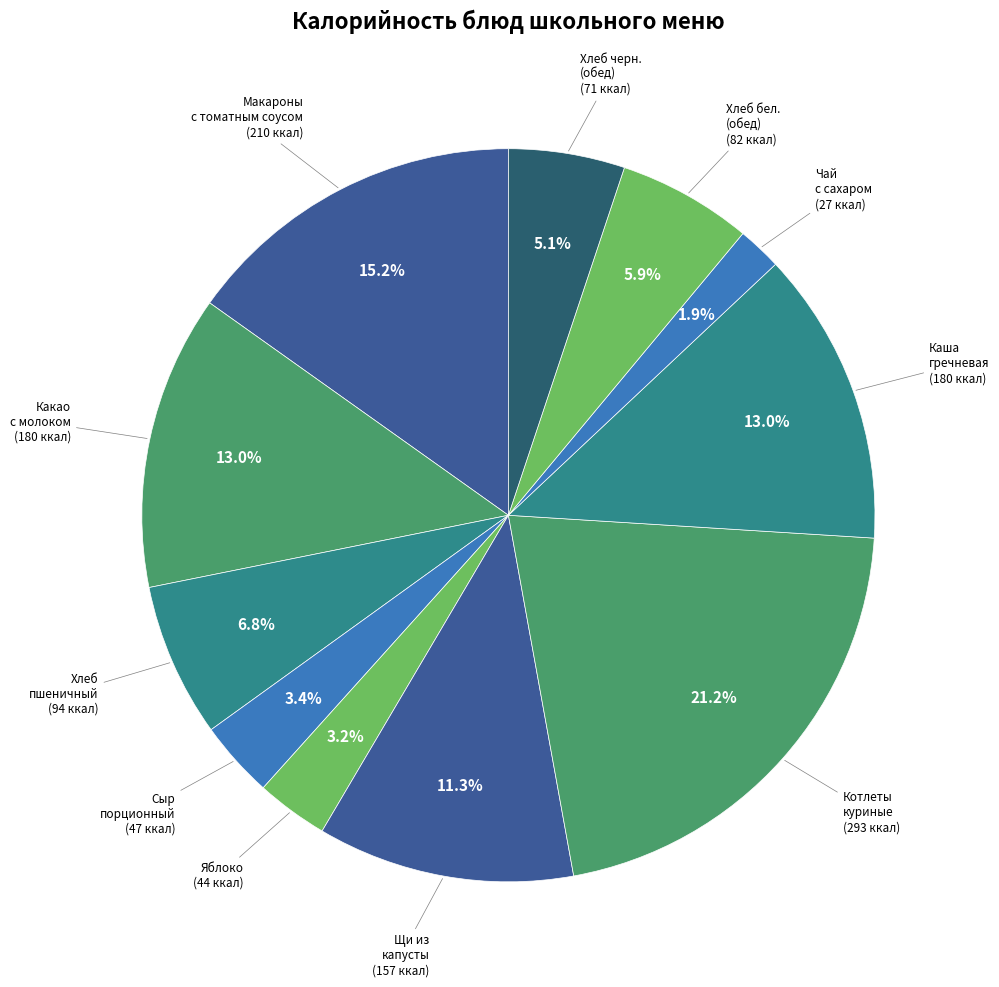

Count the number of slices in the pie.

11